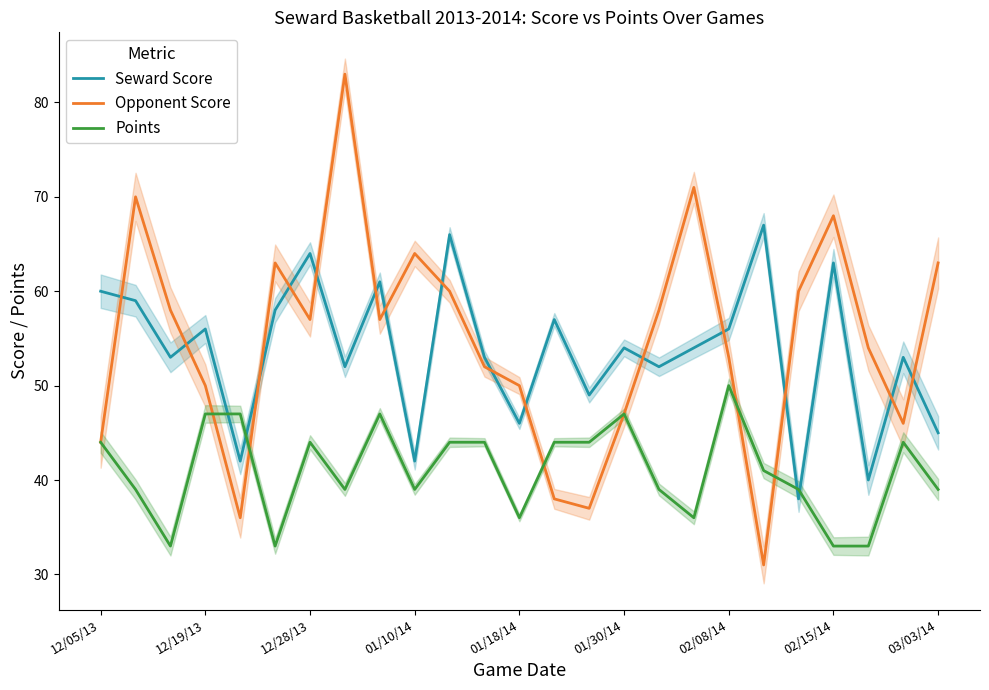

Where does the Points series first go above 41?

12/05/13